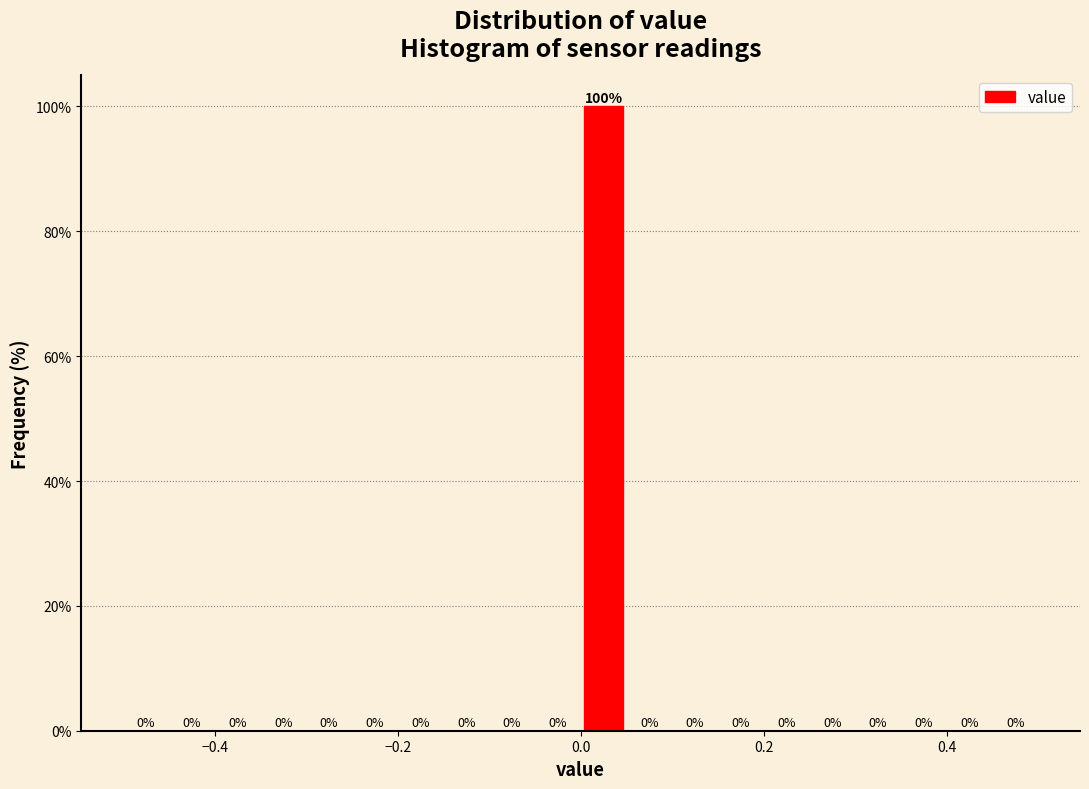

Read against the x-axis, roughly where is the centre of the tallest bar?

0.02